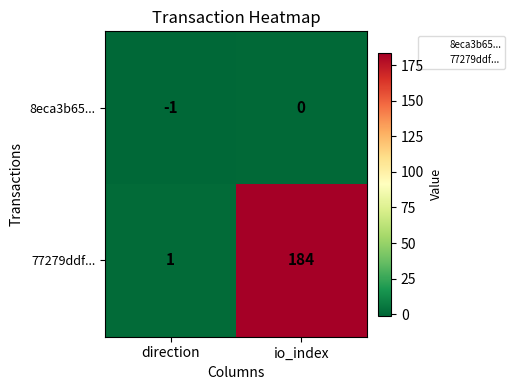

Reading left to right, transcribe all the data shown in this chart.

8eca3b65...: direction=-1	io_index=0
77279ddf...: direction=1	io_index=184